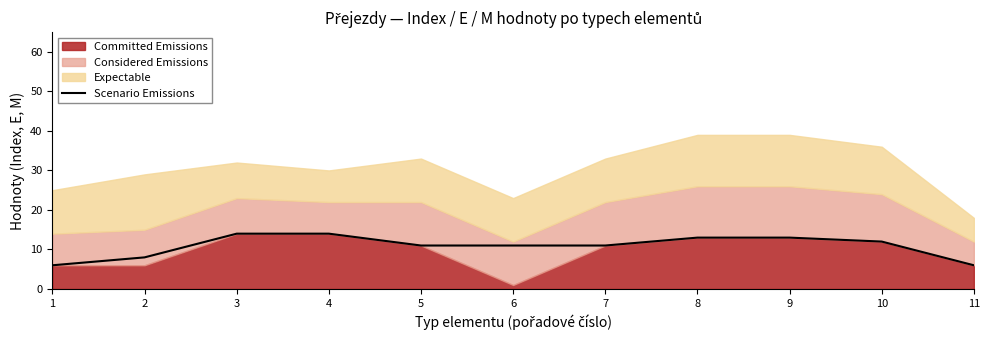

How many data points are above 11?

5